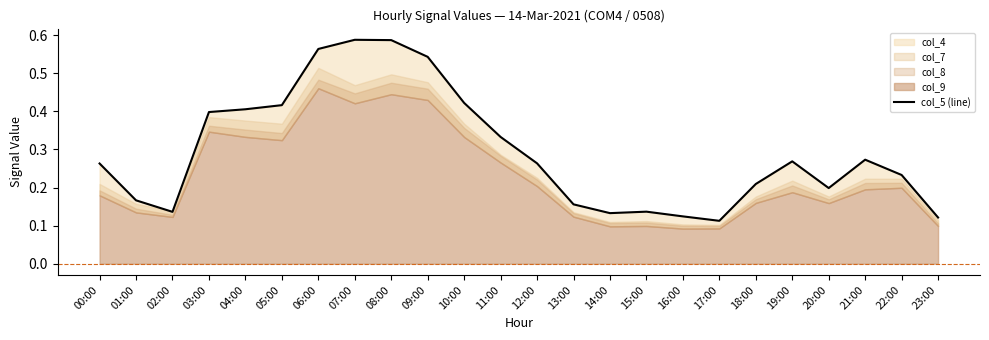

At which category does the chart reach its peak across all series?

07:00